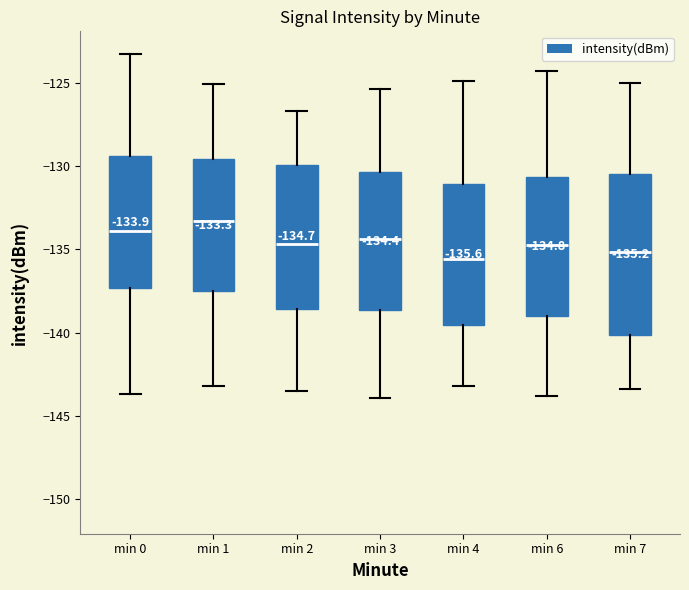

Which box's median line is the highest?

min 1